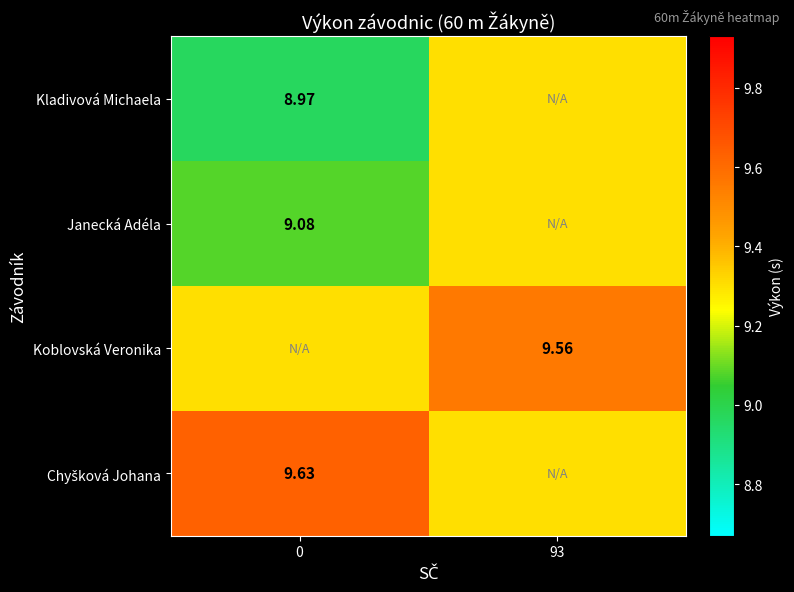

The Kladivová Michaela series shows 3.7 at 93. True or false?

False